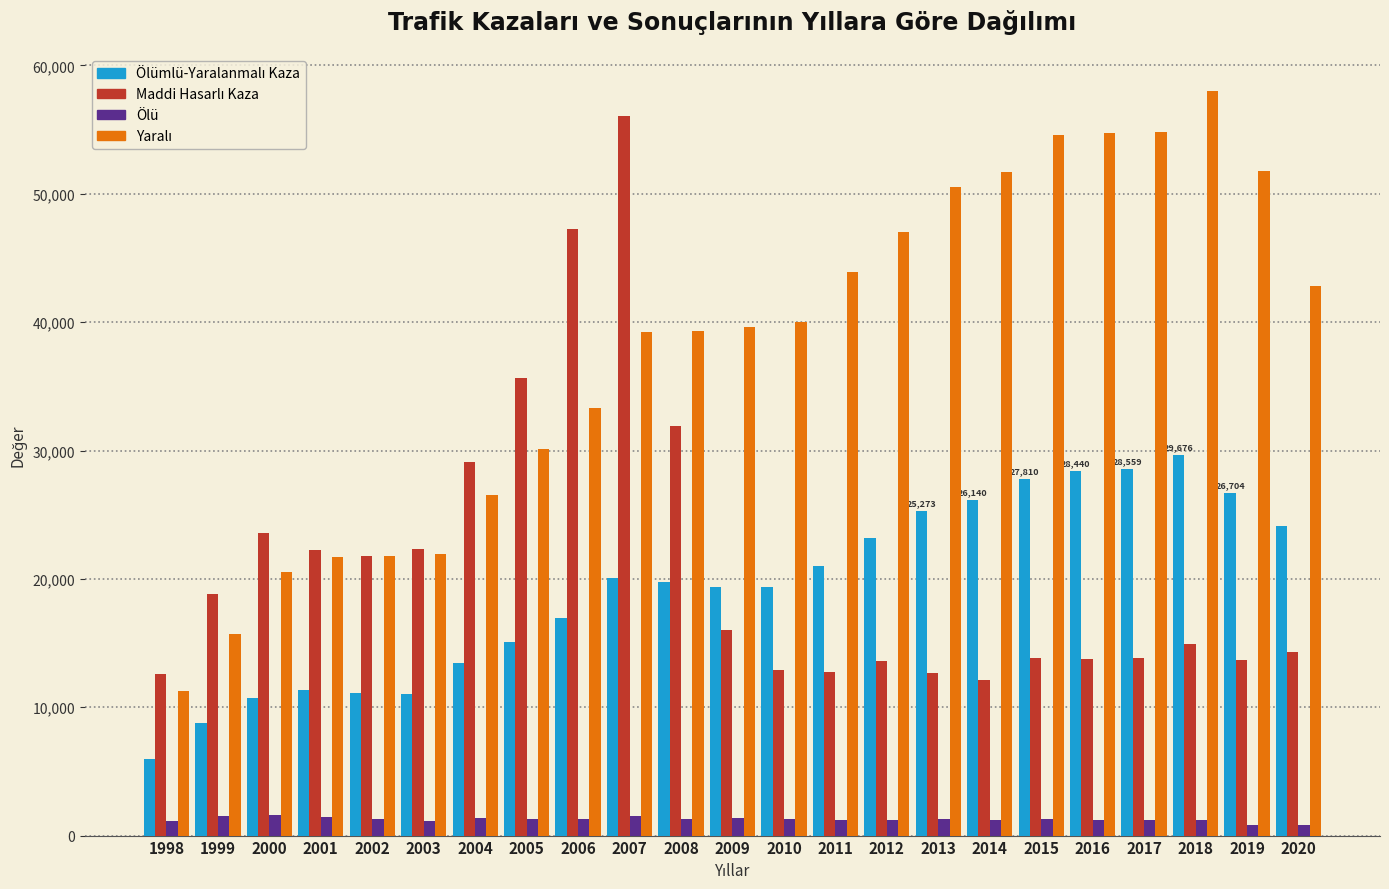

Which category has the highest value across all series?

2018